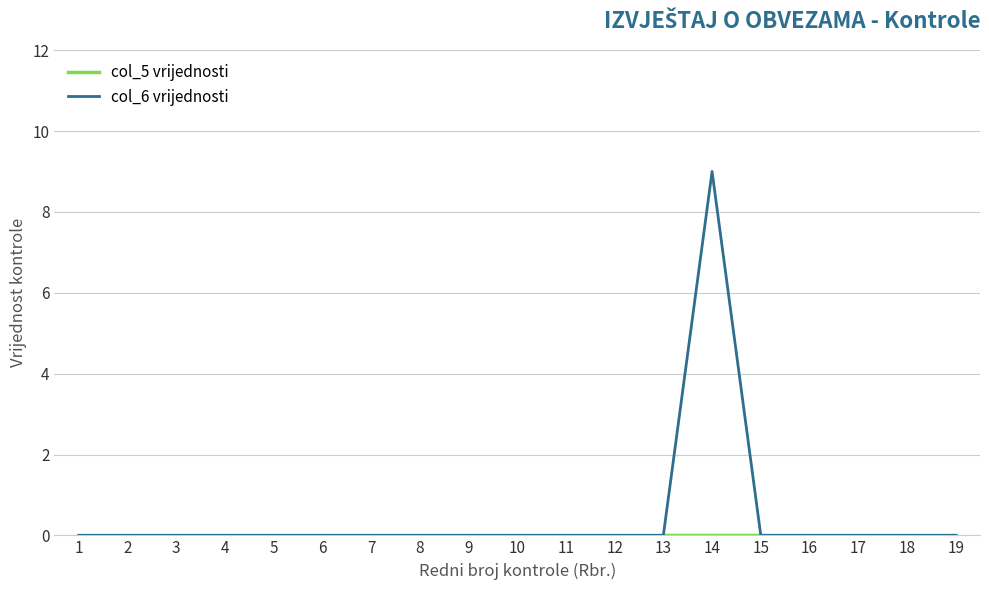

Which series has the widest spread of values?

col_6 vrijednosti